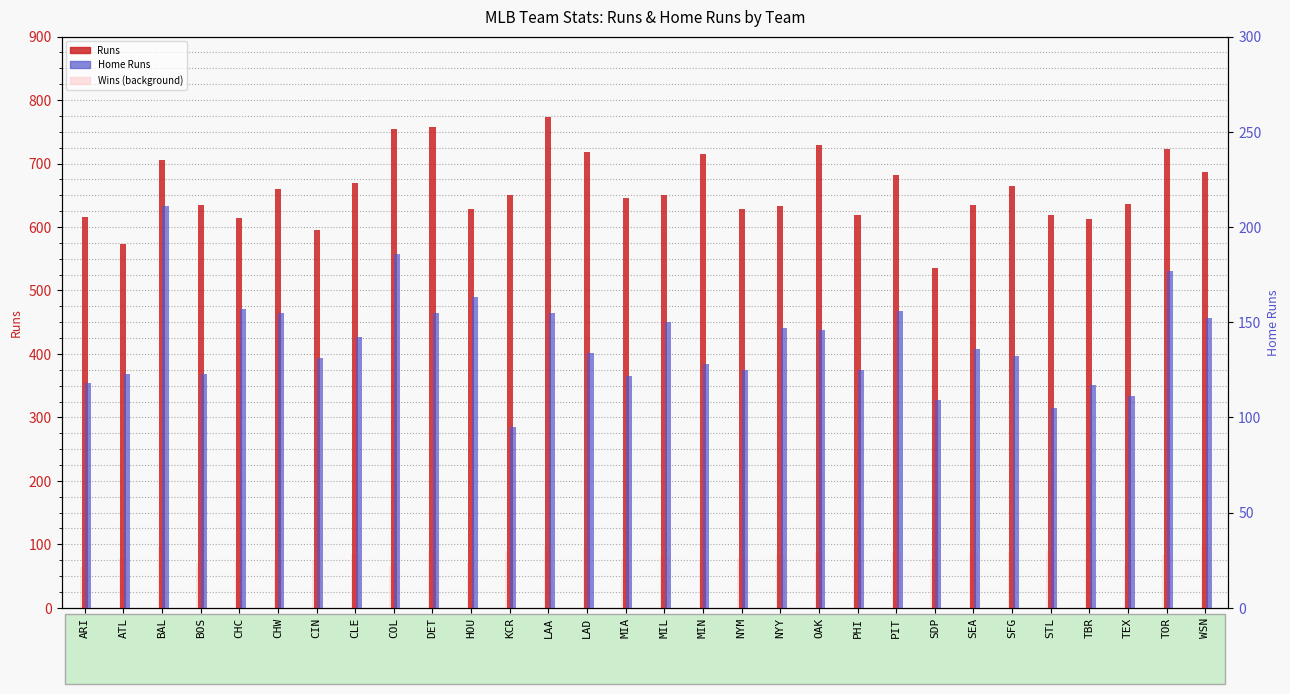

What is the sum of all Wins (scaled ref) values?

2430